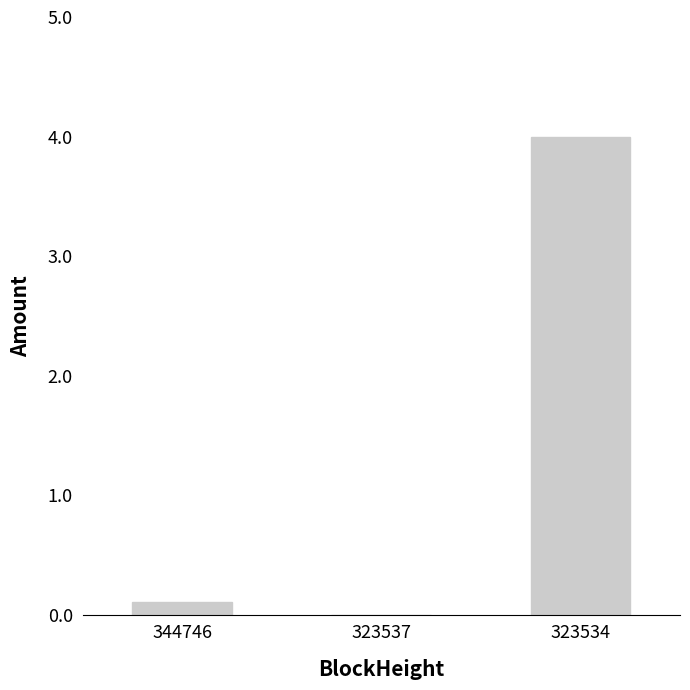

Are the bars horizontal?

No